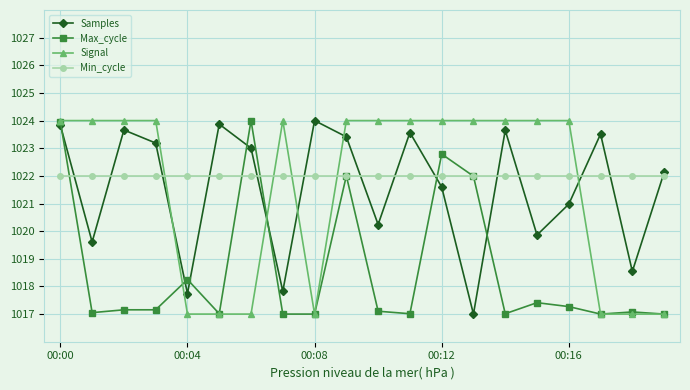

True or false: Signal and Samples intersect in this chart.

True